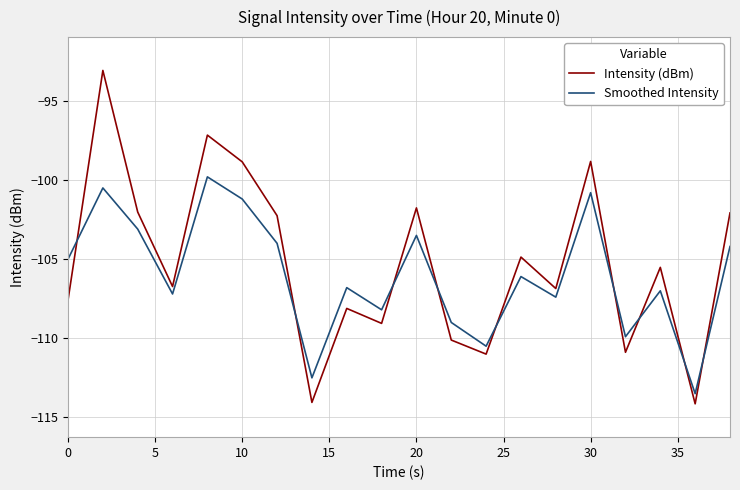

What is the difference between the maximum and minimum values in the Smoothed Intensity series?

13.7